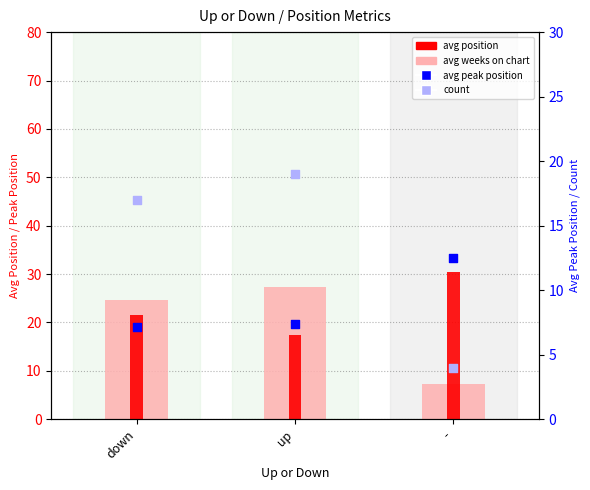

Which series has the largest total across all categories?

avg position